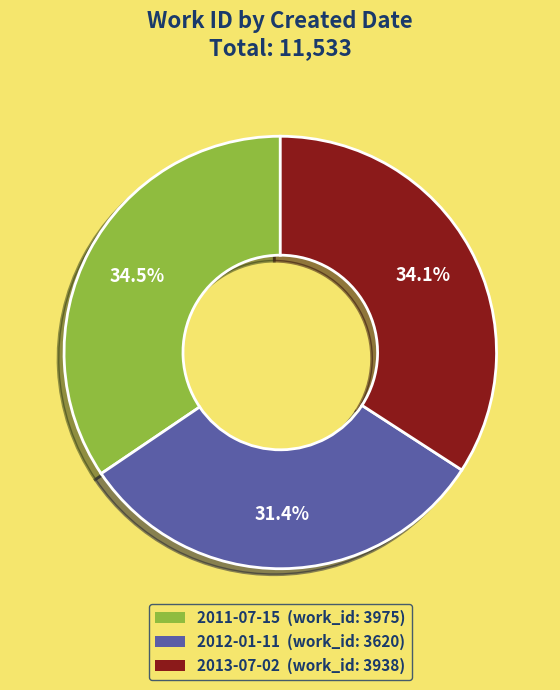

To the nearest percent, what is the difference between the 2012-01-11 and 2011-07-15 slice percentages?

3%